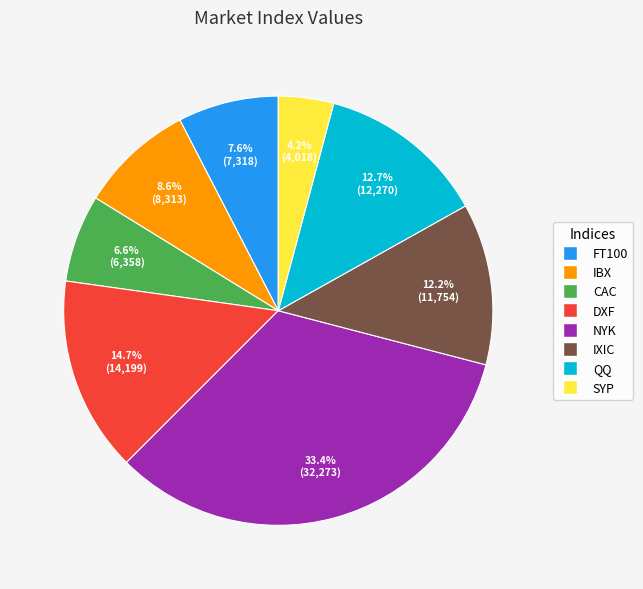

To the nearest percent, what is the difference between the largest and smallest slice percentages?

29%